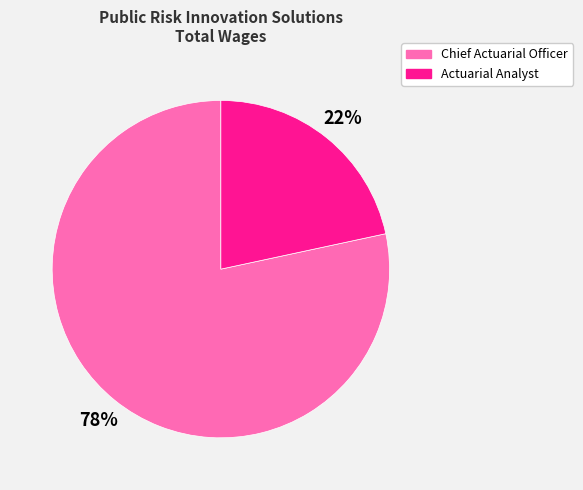

Count the number of slices in the pie.

2